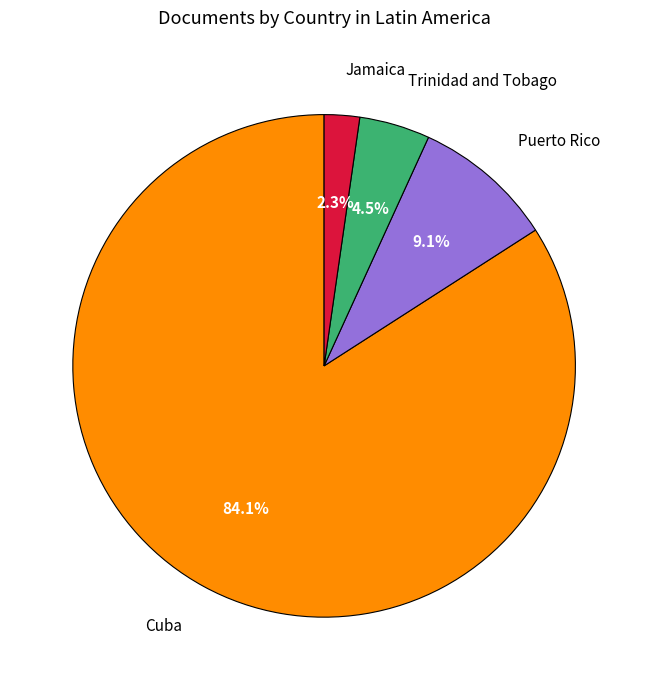

Which category accounts for the majority?

Cuba